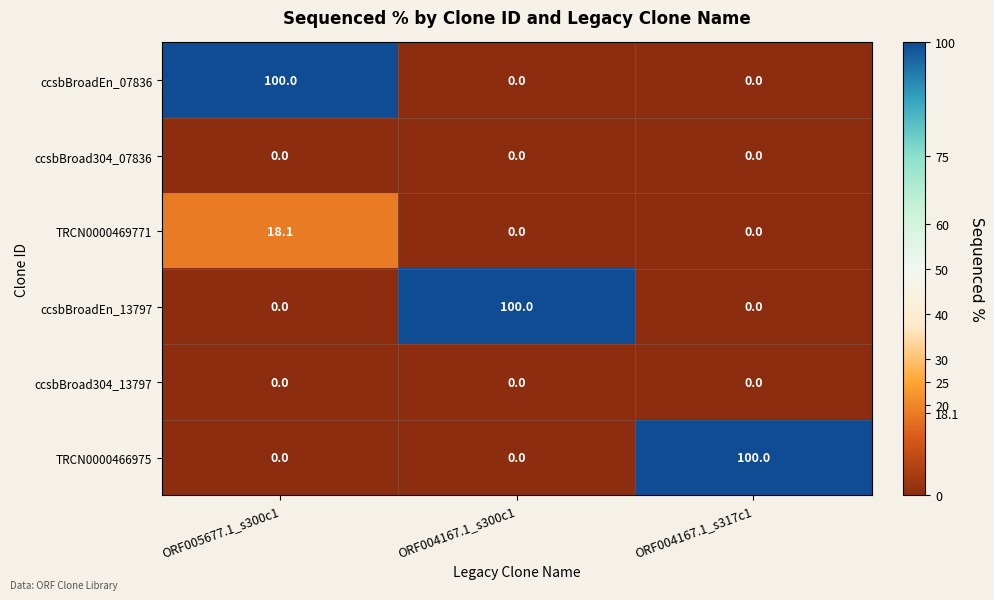

Reading left to right, extract all data points from this chart.

ccsbBroadEn_07836: 100.0	0.0	0.0
ccsbBroad304_07836: 0.0	0.0	0.0
TRCN0000469771: 18.1	0.0	0.0
ccsbBroadEn_13797: 0.0	100.0	0.0
ccsbBroad304_13797: 0.0	0.0	0.0
TRCN0000466975: 0.0	0.0	100.0